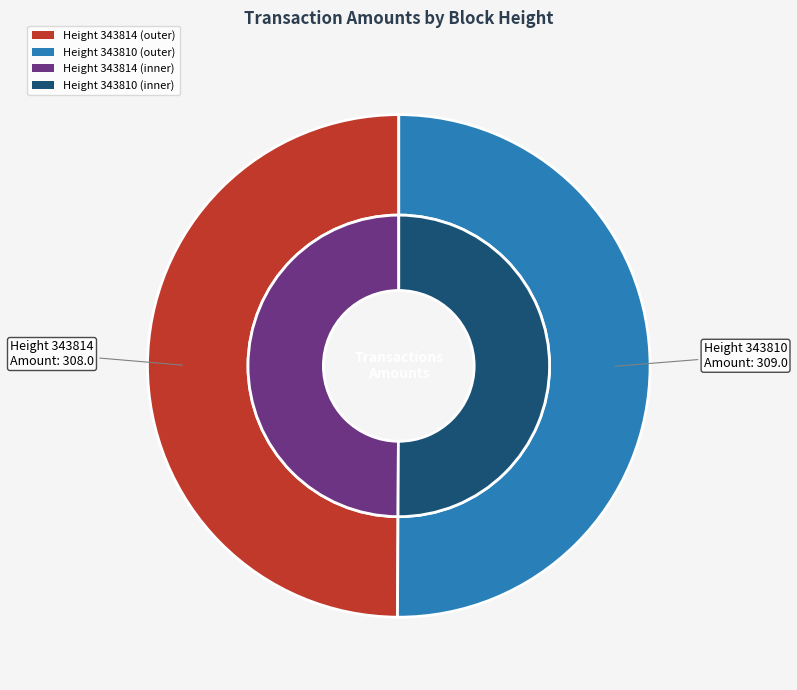

What is the majority slice?

343810